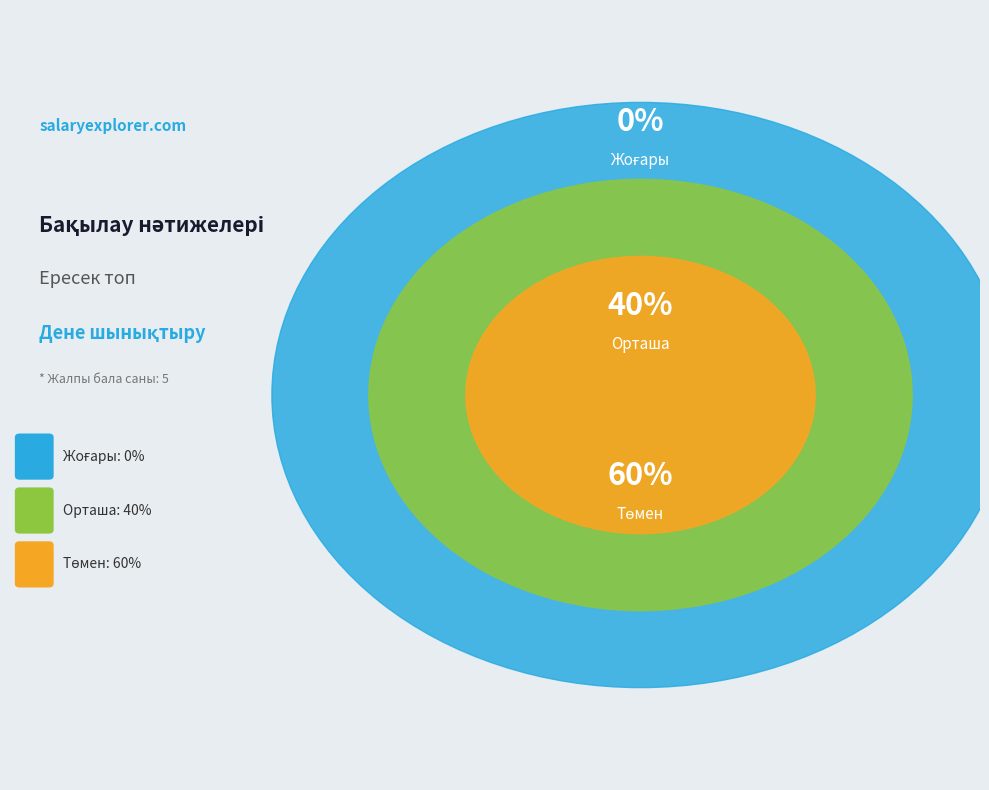

Which slice represents more than half of the pie?

Төмен